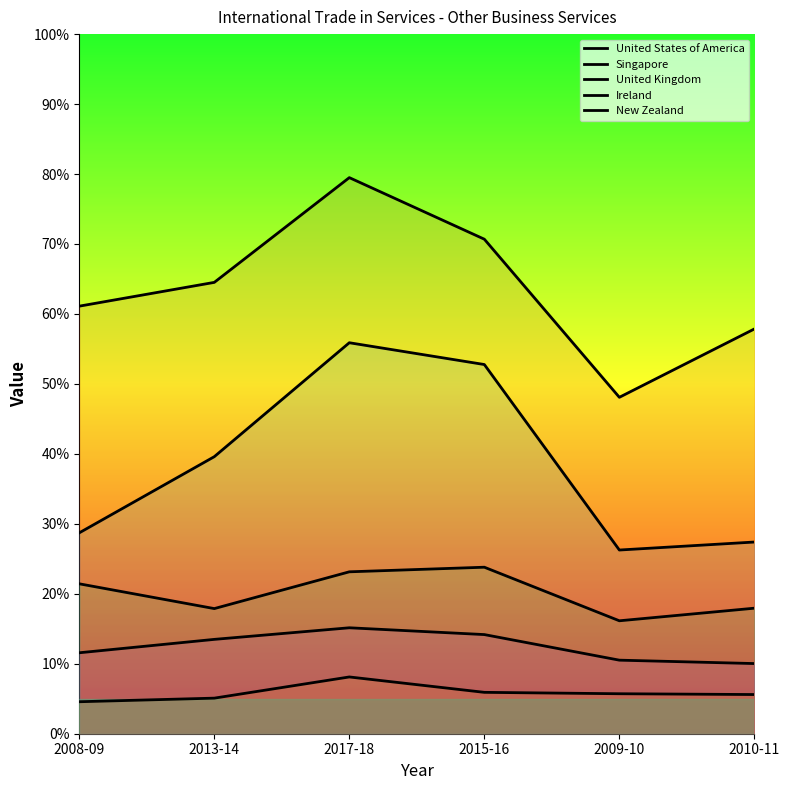

What is the difference between the second highest and minimum values in the United States of America series?

22.6